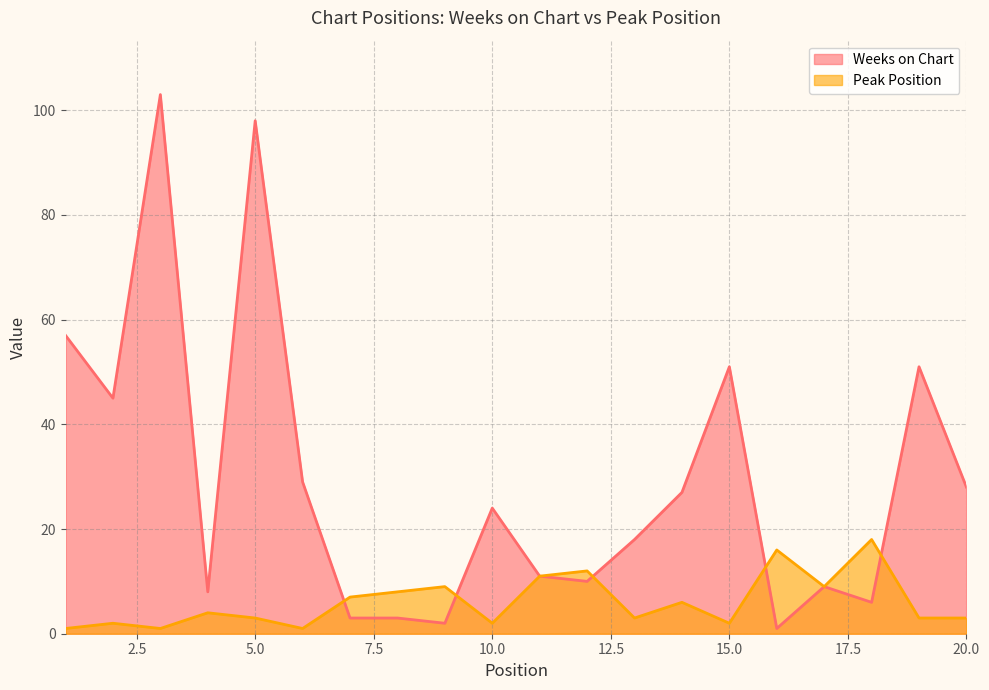

List the series in order of their overall mean, lowest first.

Peak Position, Weeks on Chart